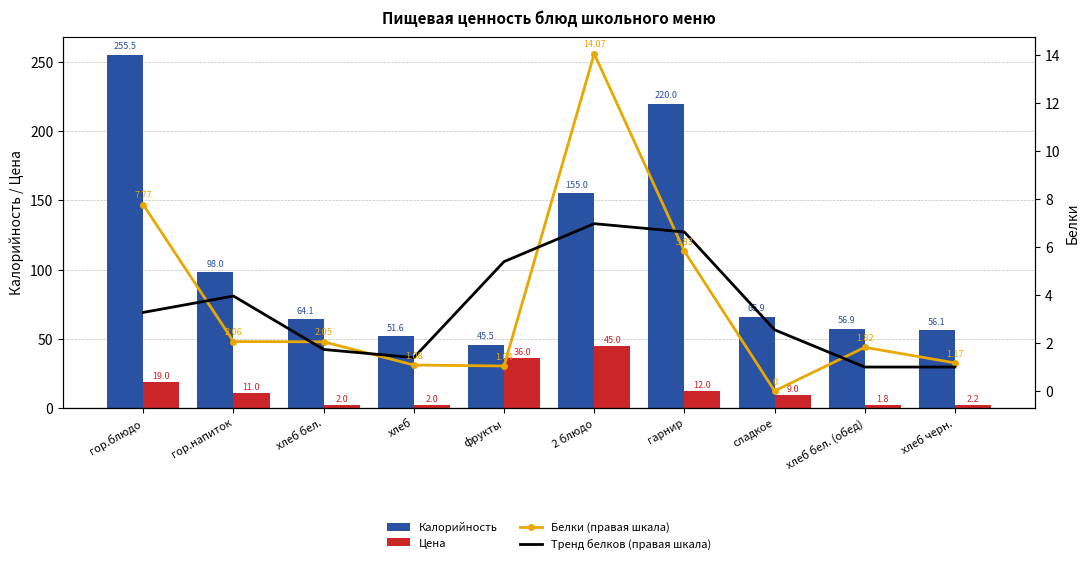

Which series has the largest total across all categories?

Калорийность